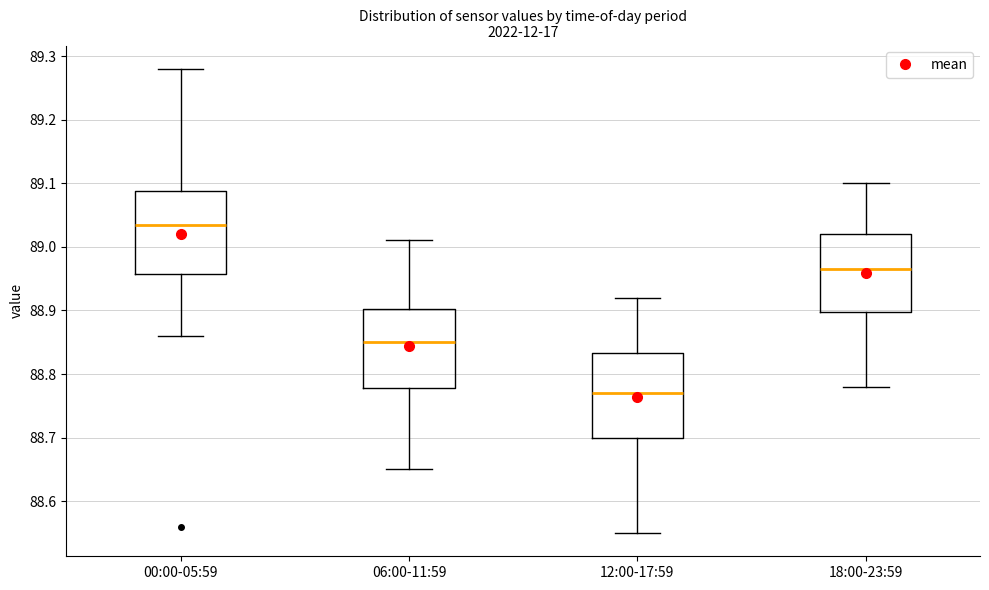

Where does the upper whisker of the box for 00:00-05:59 end on the y-axis? The values are not printed on the chart, so give them approximately, as read against the axis.

89.28